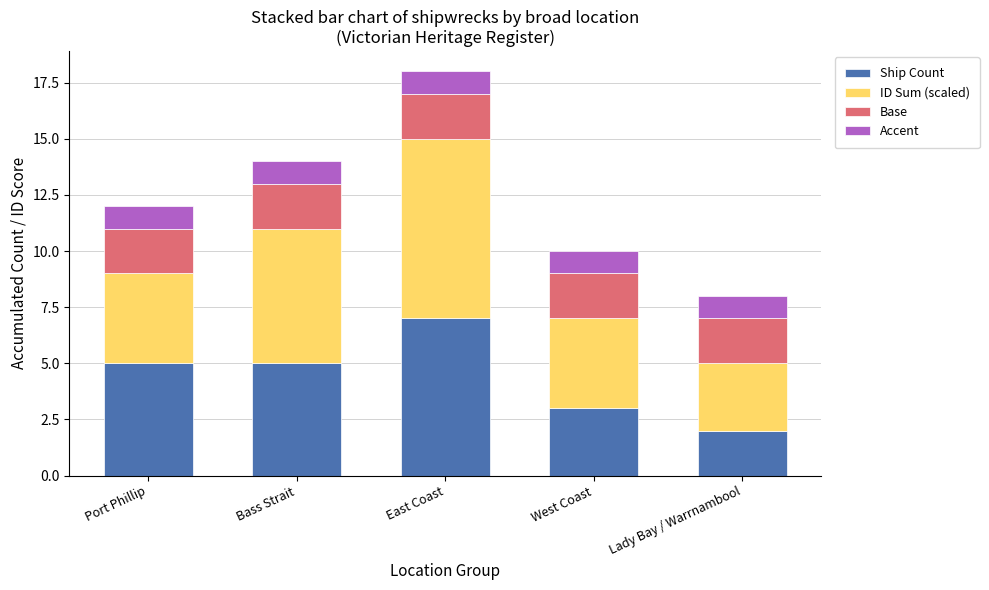

What is the difference between the maximum and minimum values in the Ship Count series?

5